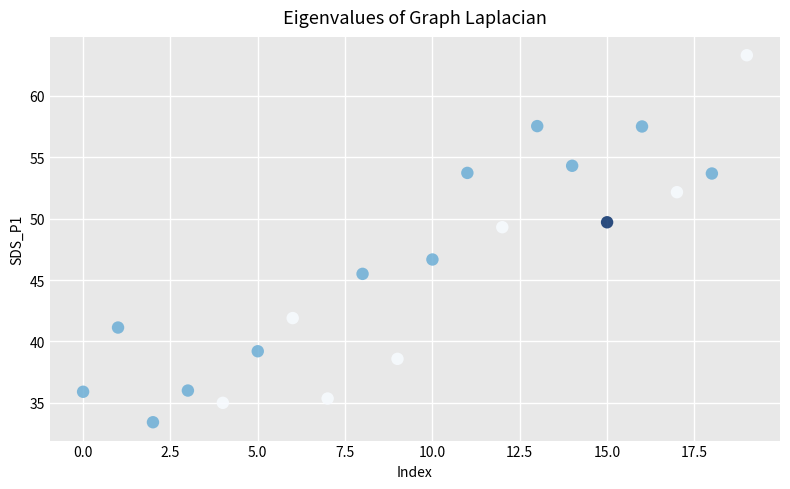

What is the range of Y values (max minus min)?

29.9